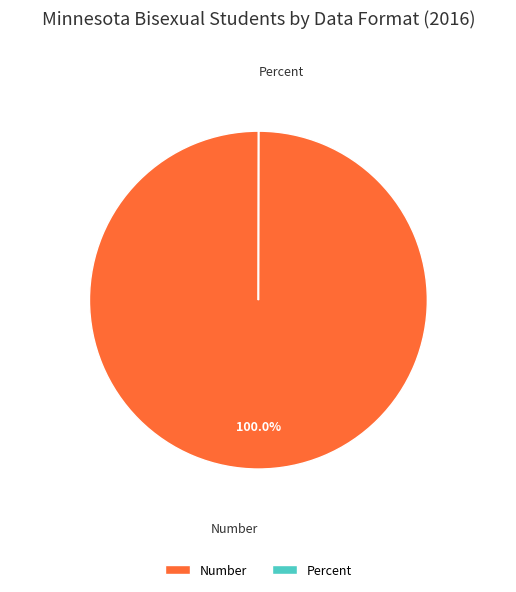

Which category has the biggest portion of the pie?

Number